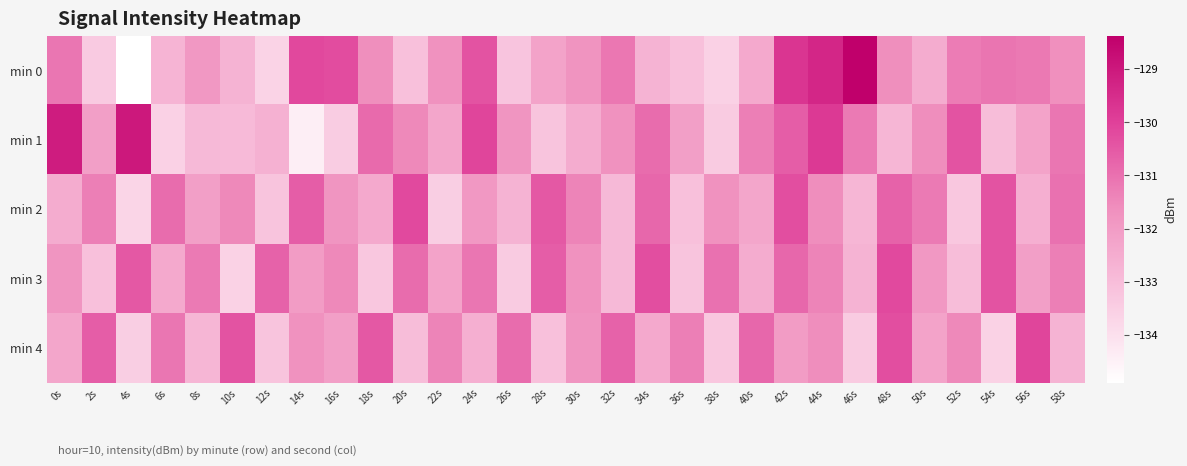

At which category is the sum across all series the highest?

42s